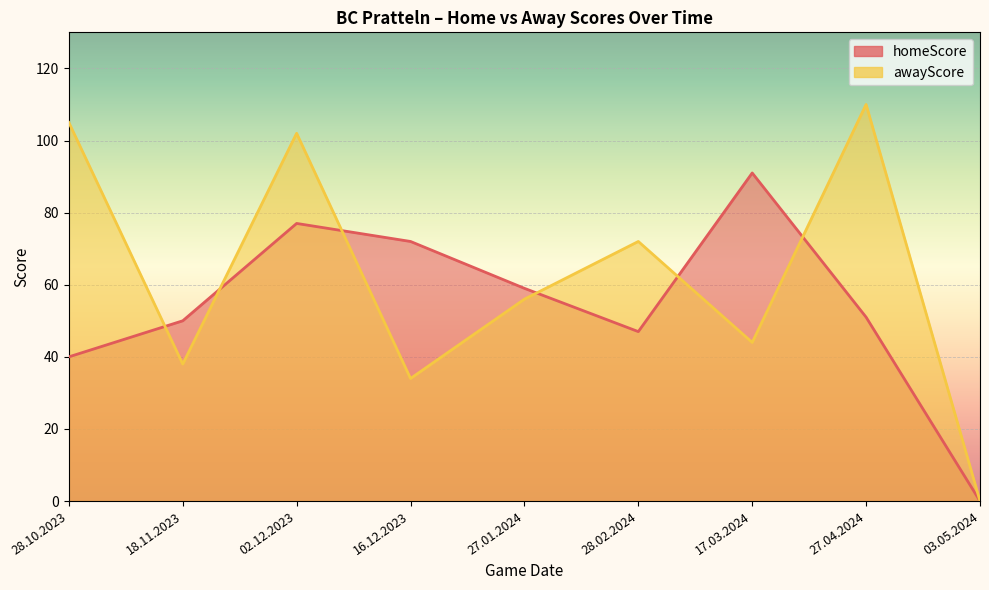

Where is homeScore nearest to the value 45?

28.02.2024